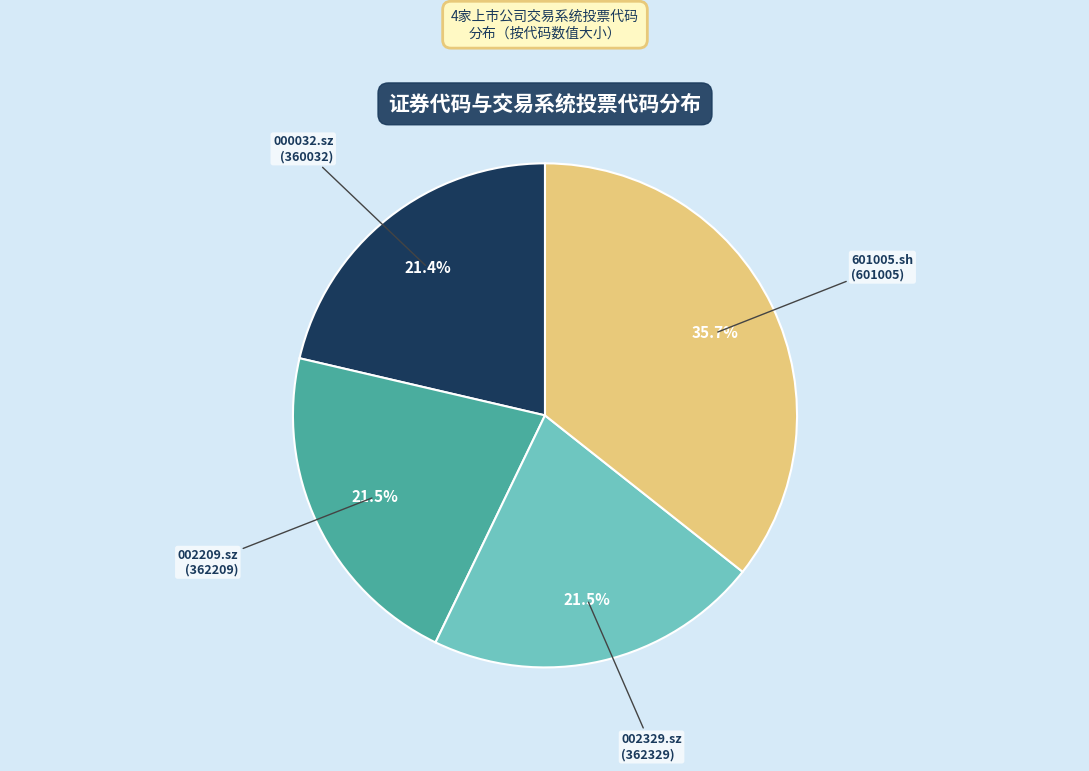

Does any single category account for the majority?

No